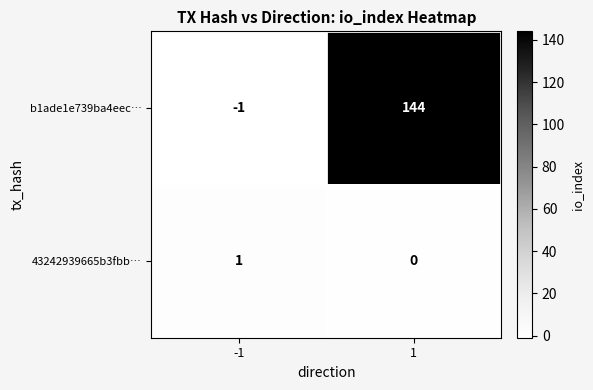

List the series in order of their peak value, lowest first.

43242939665b3fbb…, b1ade1e739ba4eec…